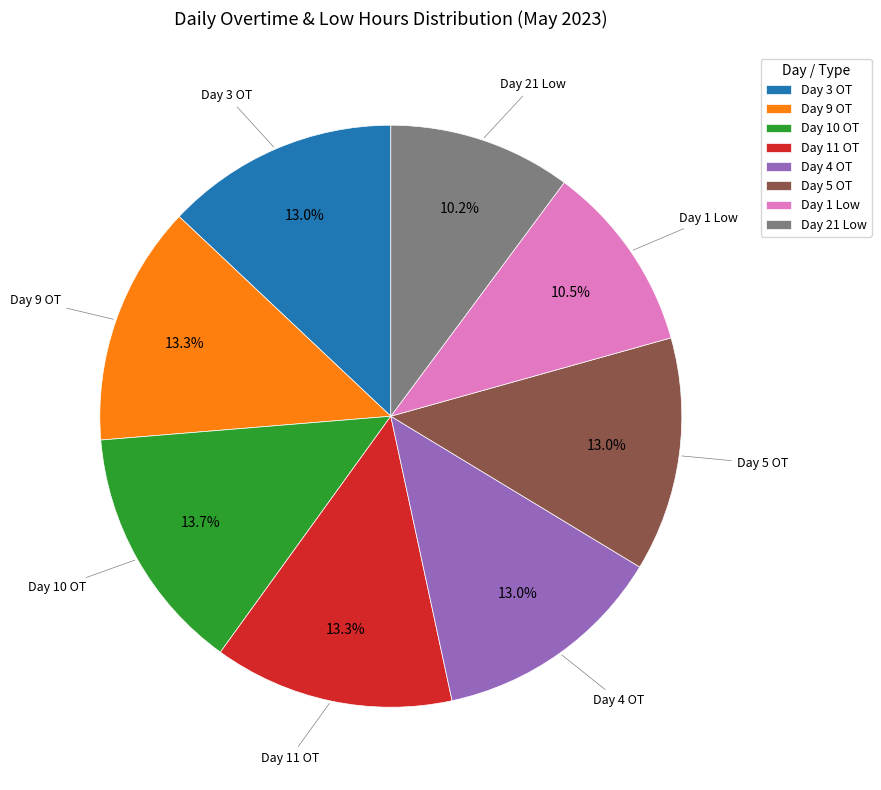

Is there a majority slice in this chart?

No